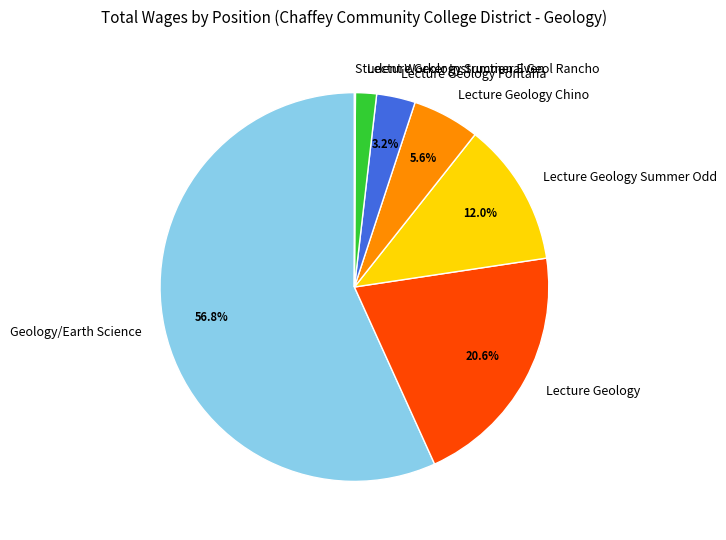

What percentage do Lecture Geology and Geology/Earth Science together represent?

77.4%